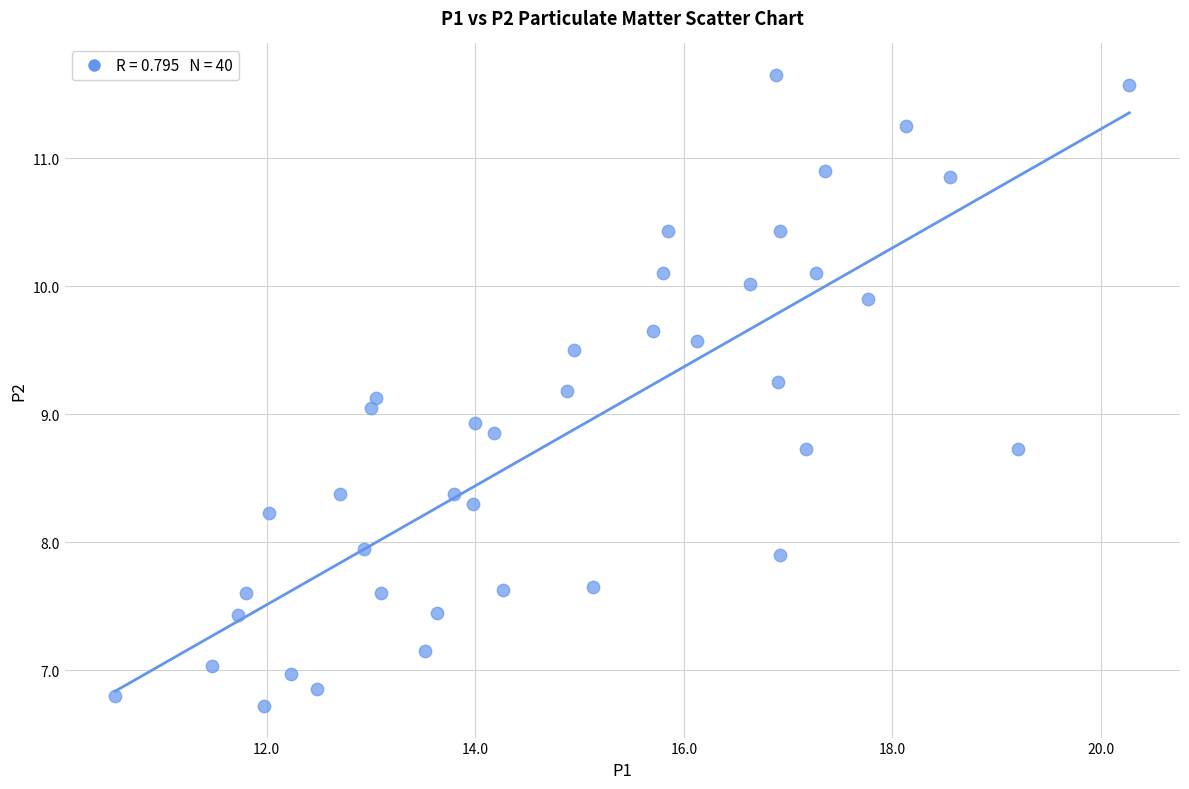

What is the range of Y values (max minus min)?

4.9